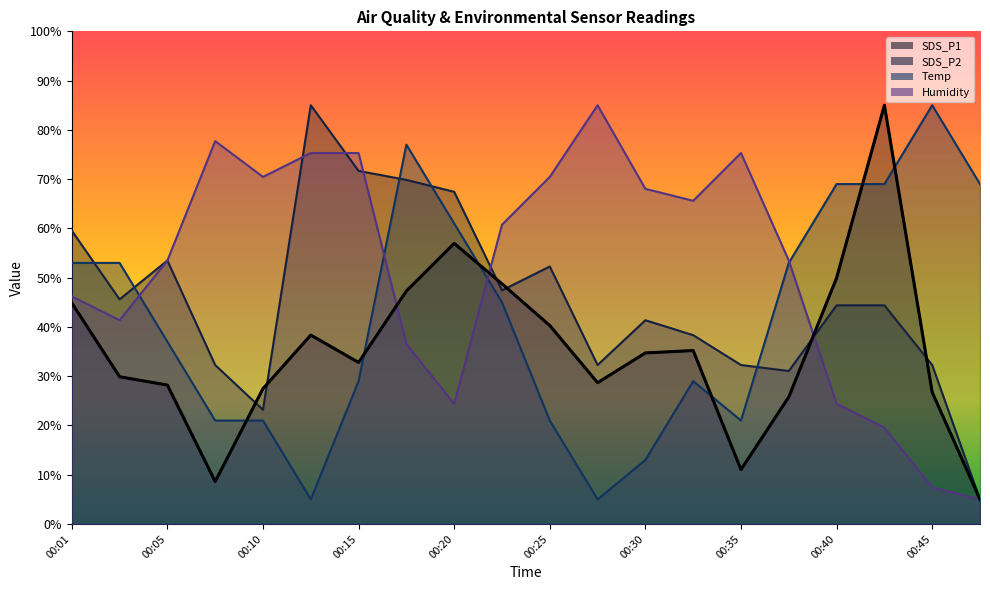

What is the difference between the maximum and minimum values in the Humidity series?

80.0